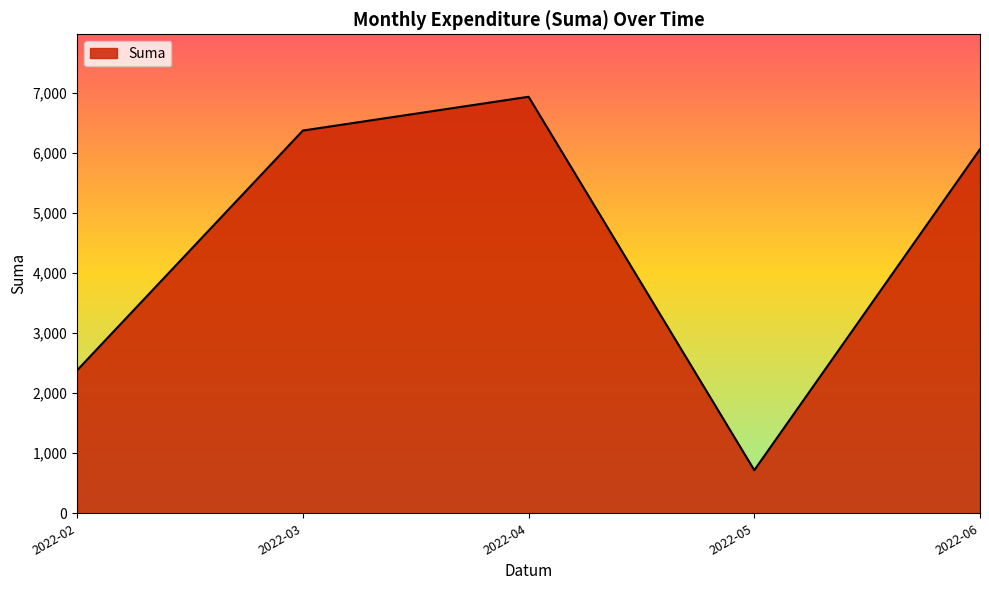

Is it true that the value at 2022-04 is 6932.0?

True